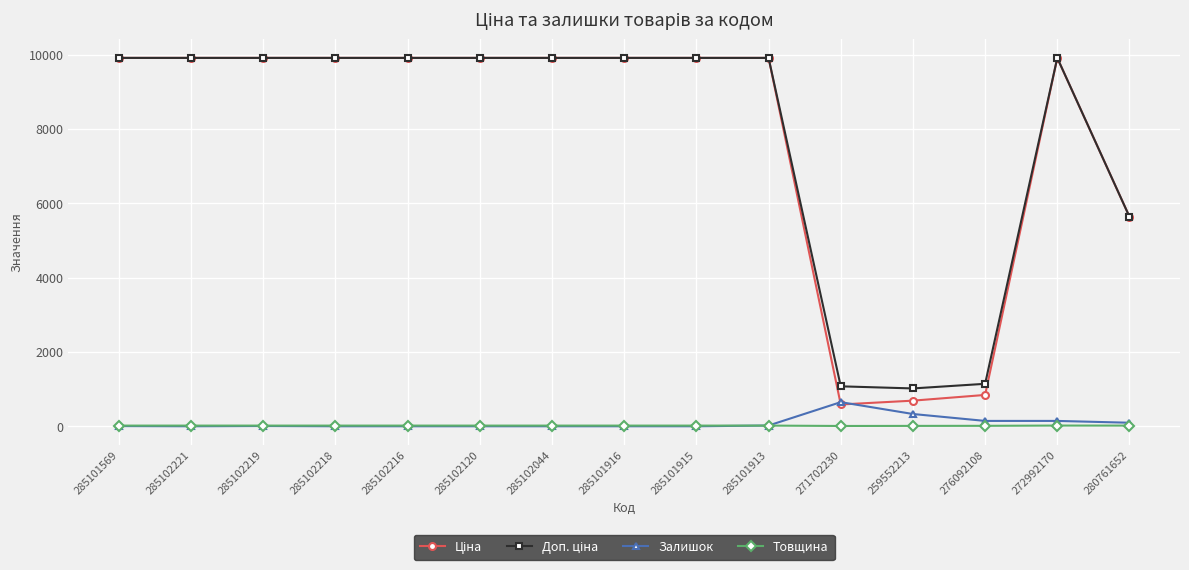

The value of Залишок at 285102221 is -368.8. True or false?

False